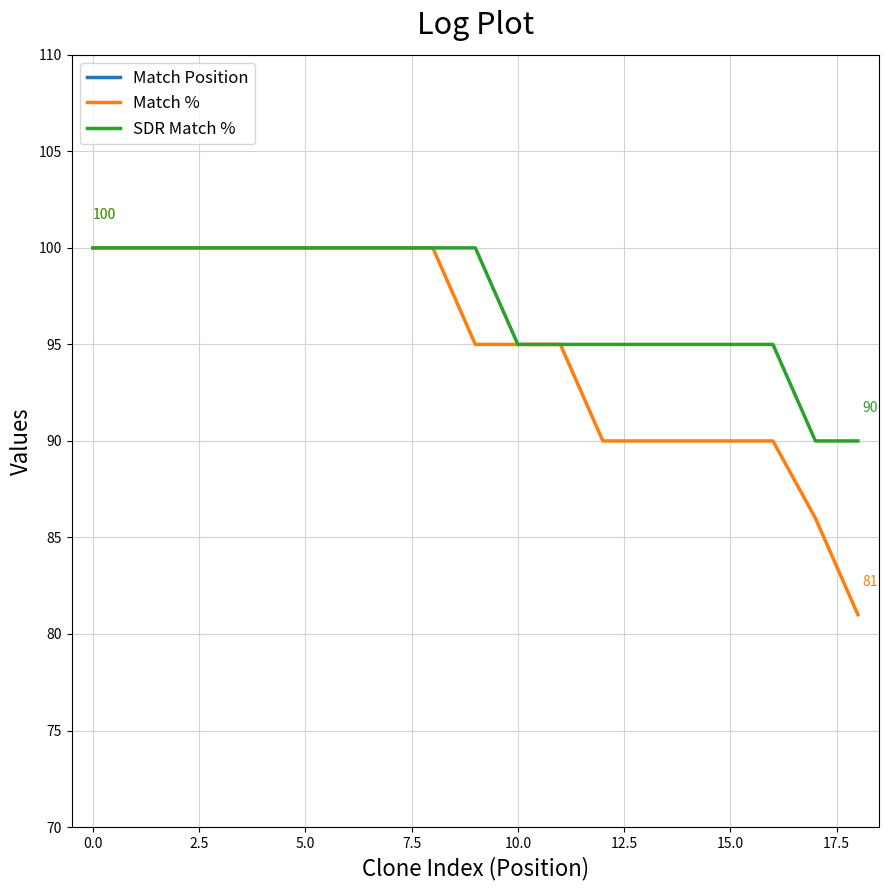

Reading left to right, list all the values displayed in this chart.

Match Position: 404	1055	432	1215	1376	557	453	914	1329	2405	2404	2565	2405	2443	2443	2443	2443	802	345
Match %: 100	100	100	100	100	100	100	100	100	95	95	95	90	90	90	90	90	86	81
SDR Match %: 100	100	100	100	100	100	100	100	100	100	95	95	95	95	95	95	95	90	90